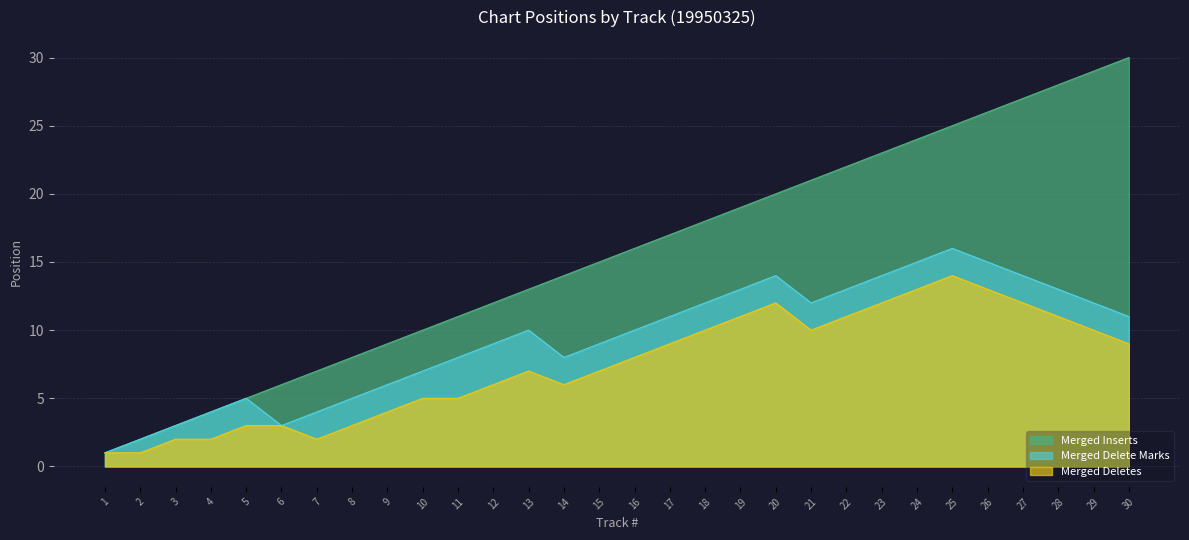

At 27, list the series in order from largest to smallest.

Merged Inserts, Merged Delete Marks, Merged Deletes